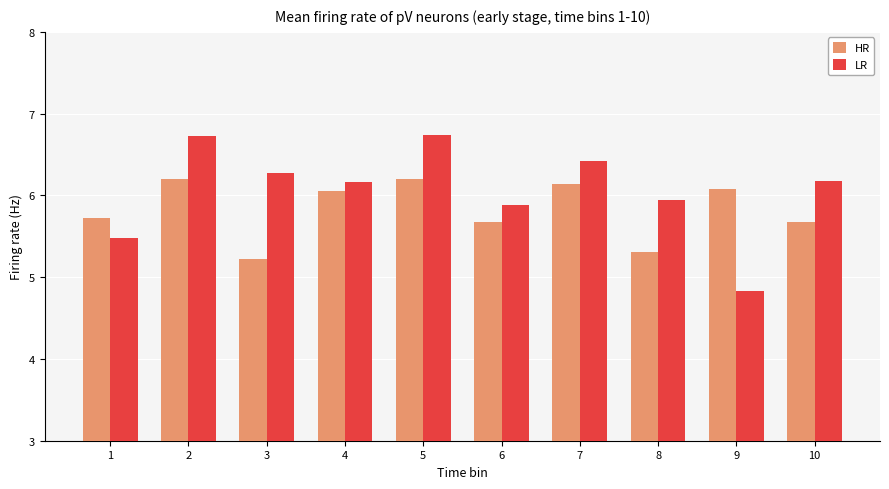

Where does the HR series first go above 6?

2